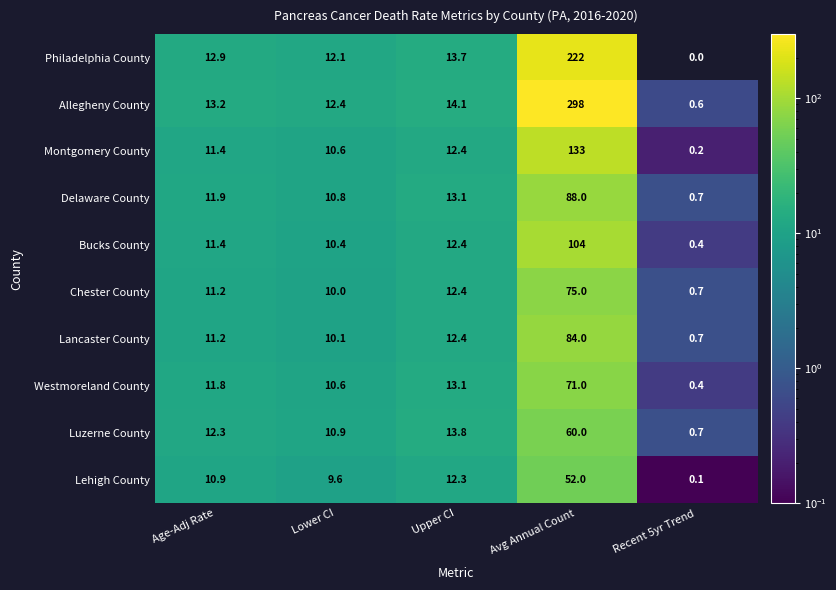

Which series has the largest range (max minus min)?

Allegheny County